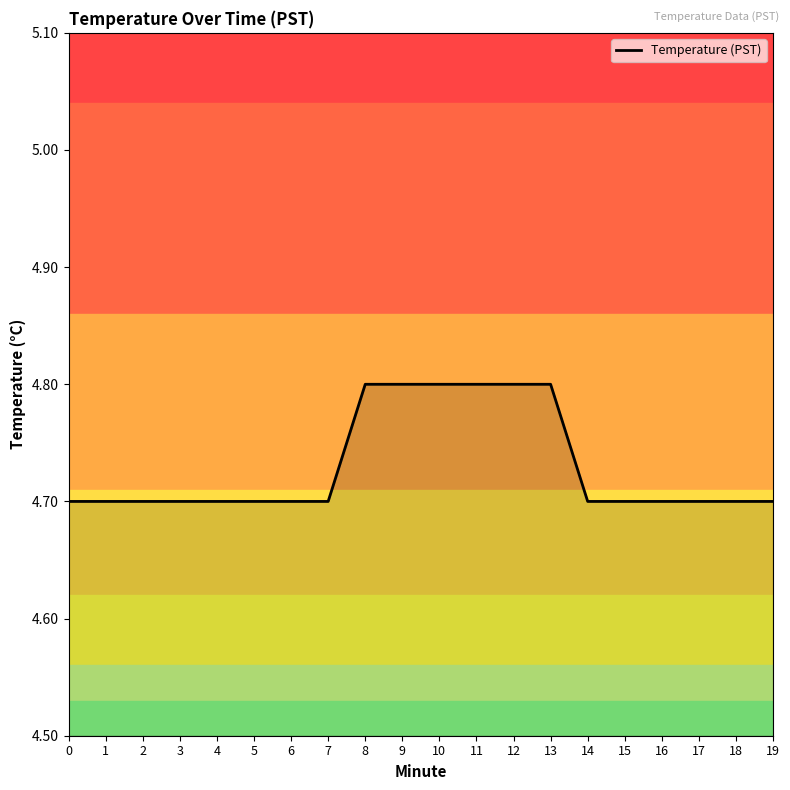

Does the chart have visible grid lines?

No